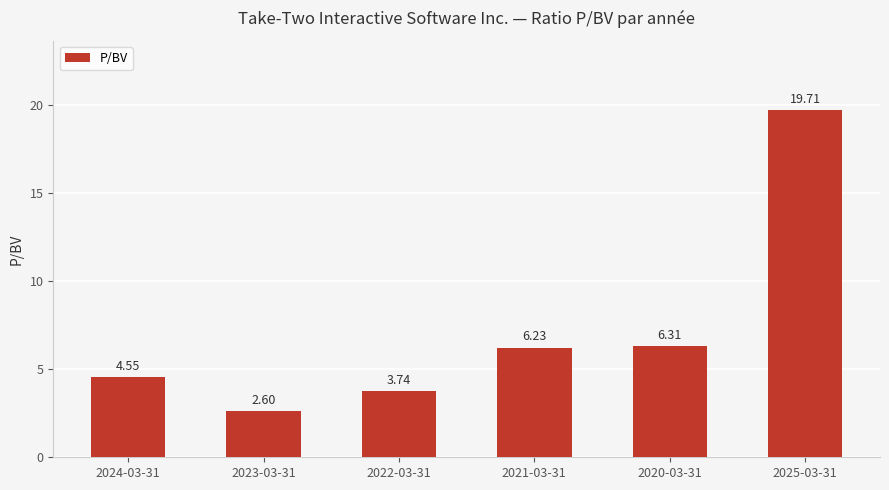

What is the label of the 4th bar from the left?

2021-03-31